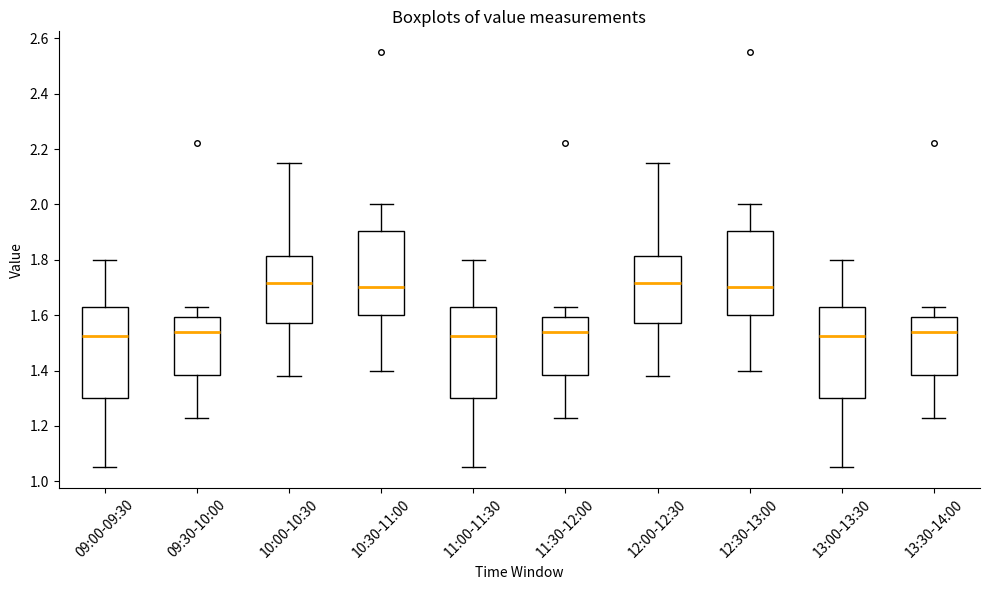

Where does the lower whisker of the box for 10:30-11:00 end on the y-axis? The values are not printed on the chart, so give them approximately, as read against the axis.

1.40